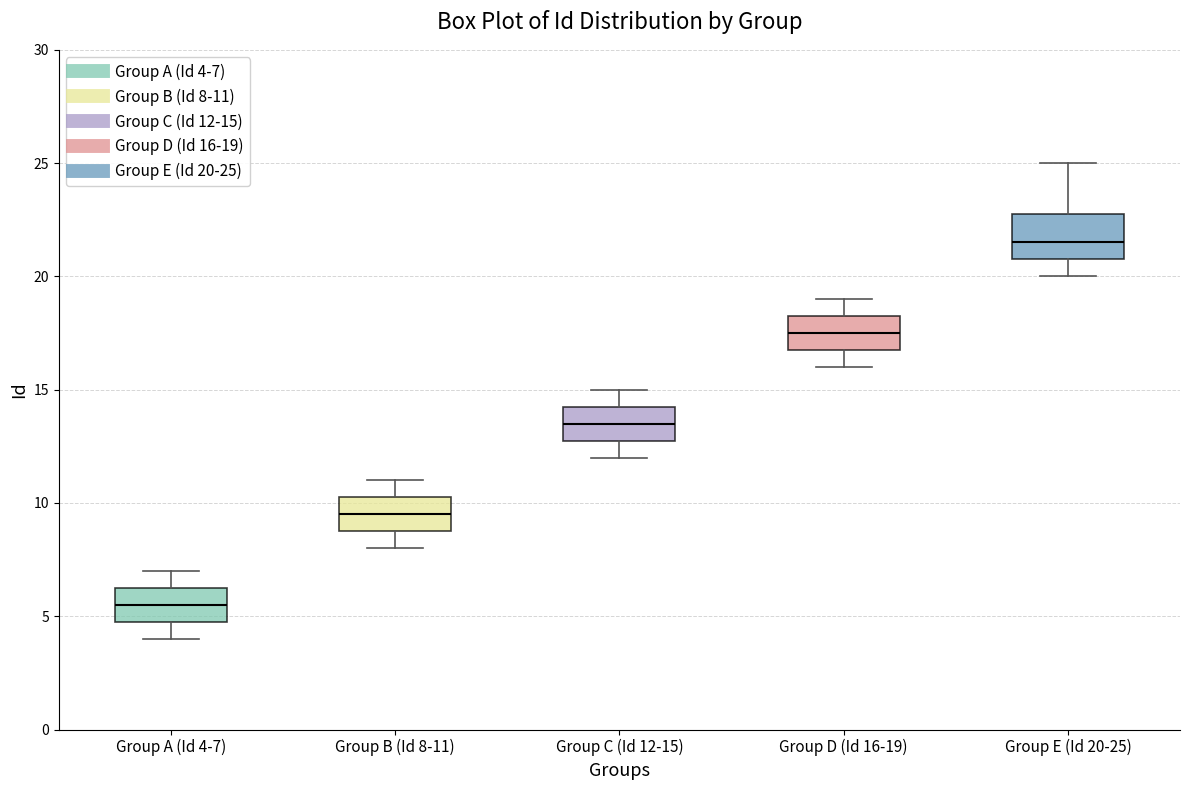

Which box is the tallest, from its lower edge to its upper edge?

Group E (Id 20-25)